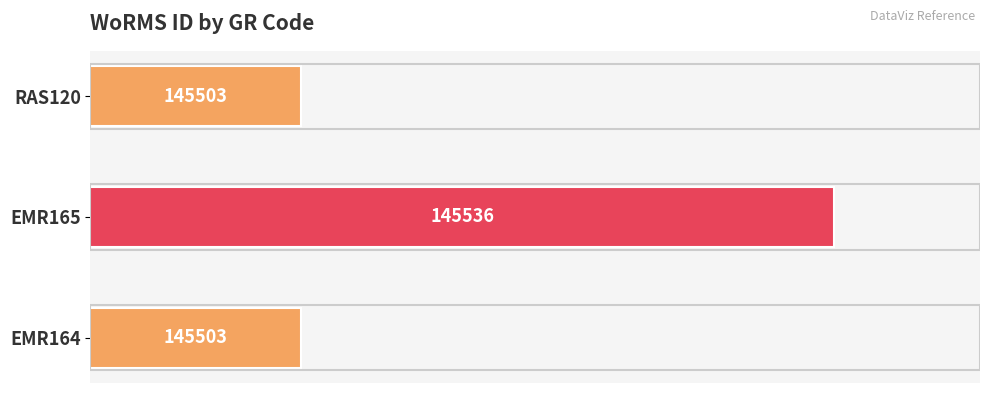

How many values are between 145503 and 145536?

3